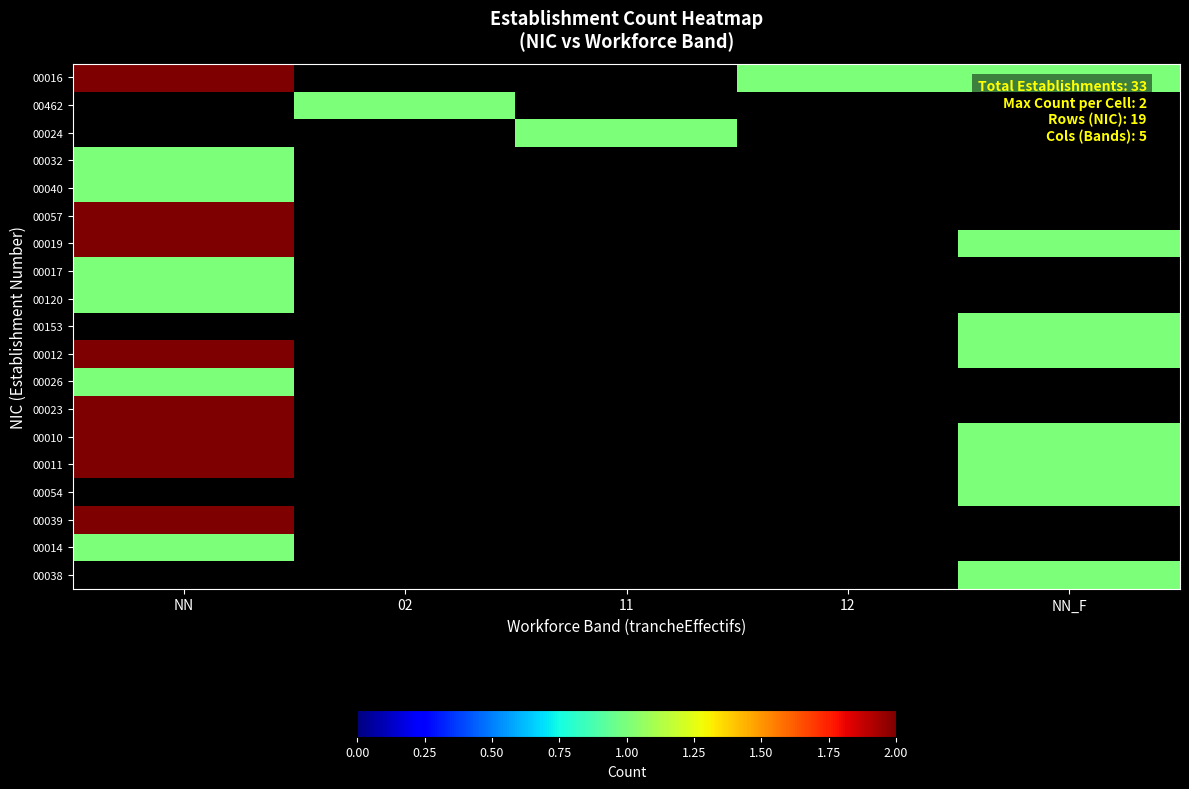

At how many categories does at least one series exceed 1?

1